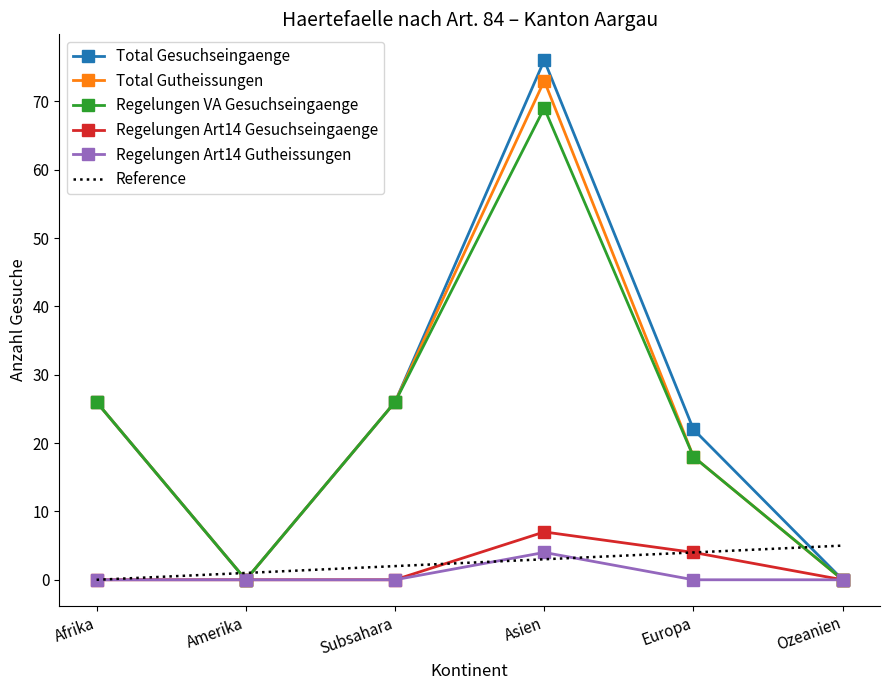

What is the approximate value of Total Gutheissungen at Afrika?

26